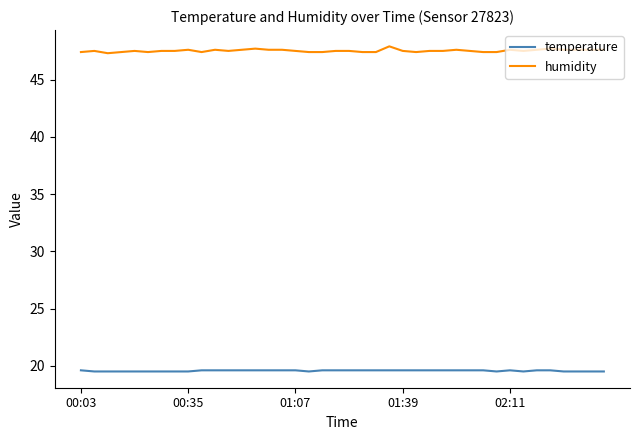

True or false: temperature and humidity cross at least once.

False